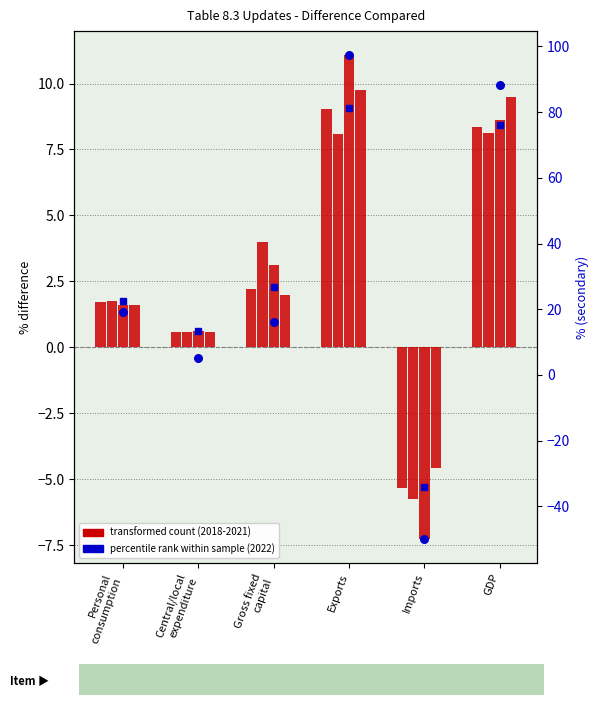

Which has a higher value, GDP or Imports?

GDP